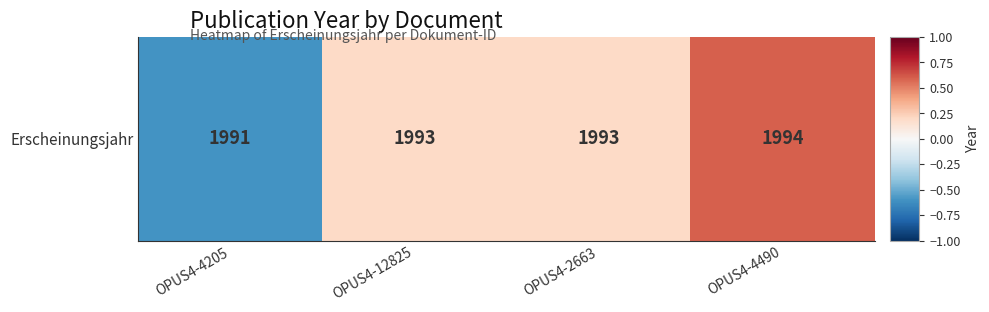

Rank the categories by value from lowest to highest.

OPUS4-4205, OPUS4-12825, OPUS4-2663, OPUS4-4490